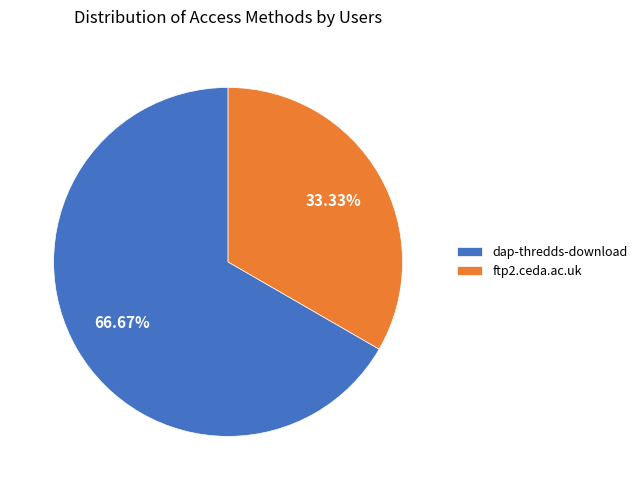

Does dap-thredds-download represent more than half of the total?

Yes